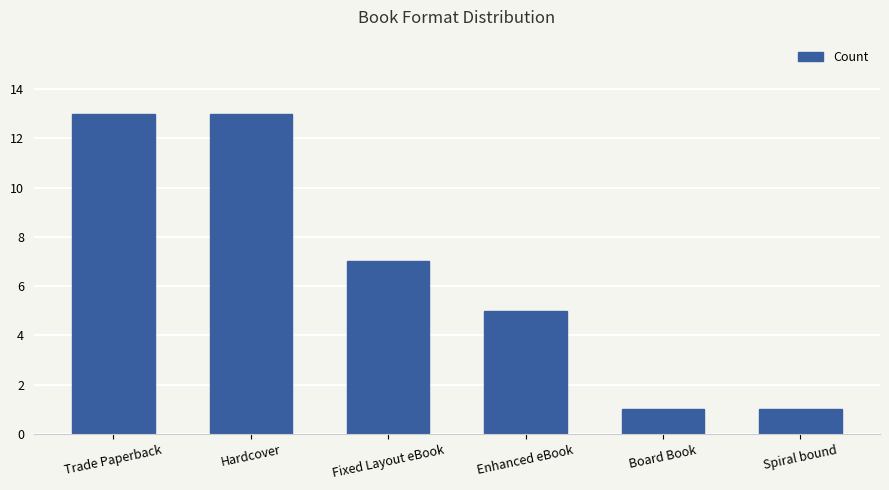

The chart shows a value of 5 at Enhanced eBook. True or false?

True